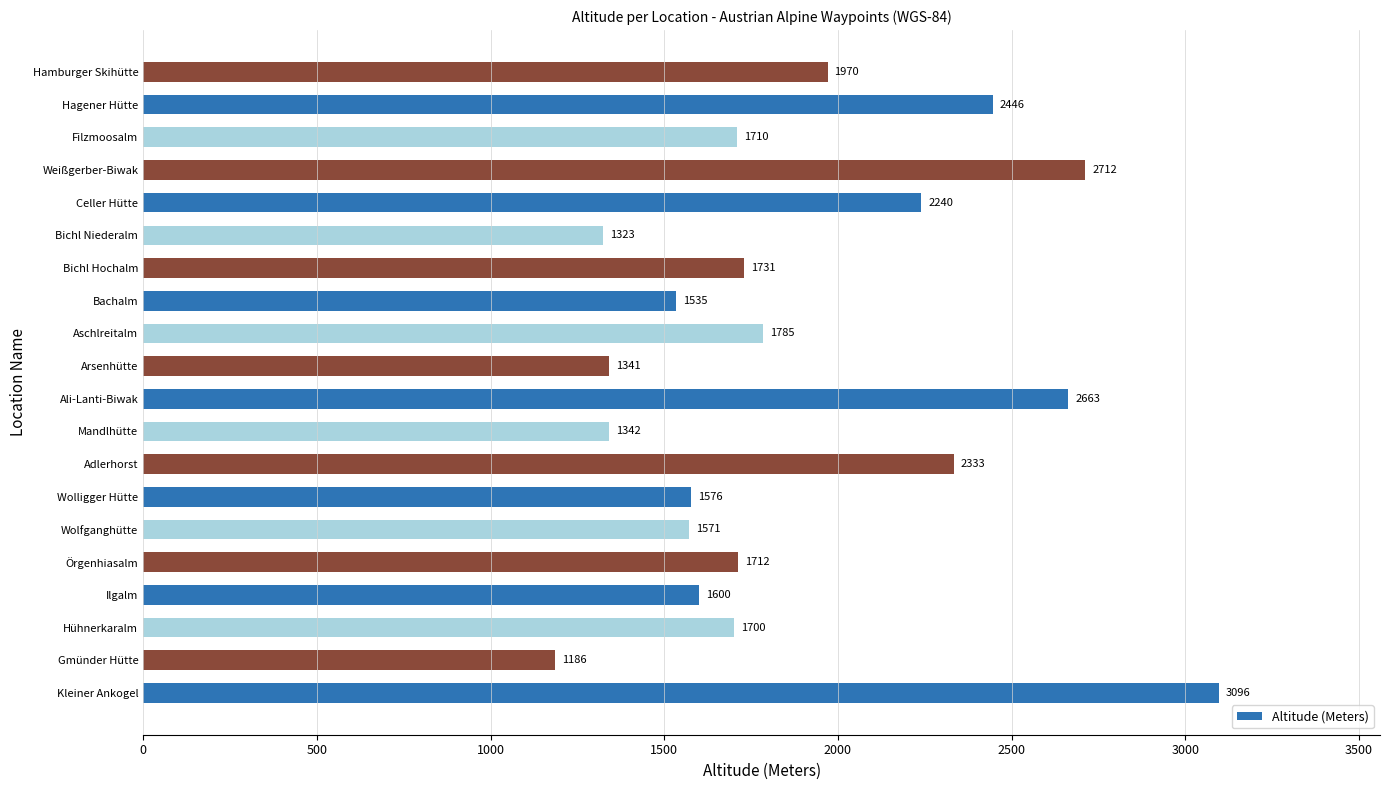

Is it true that the value at Mandlhütte is 1342?

True